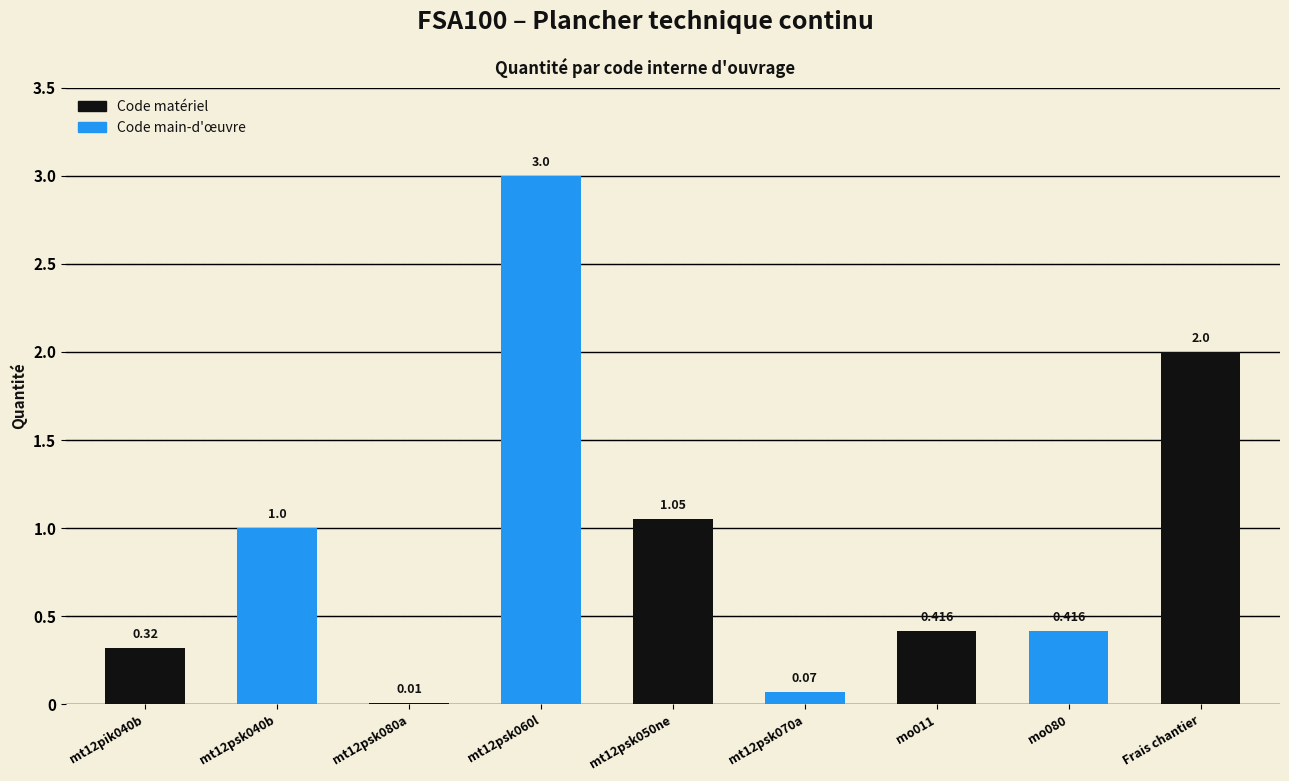

Between mt12psk080a and Frais chantier, which is larger?

Frais chantier